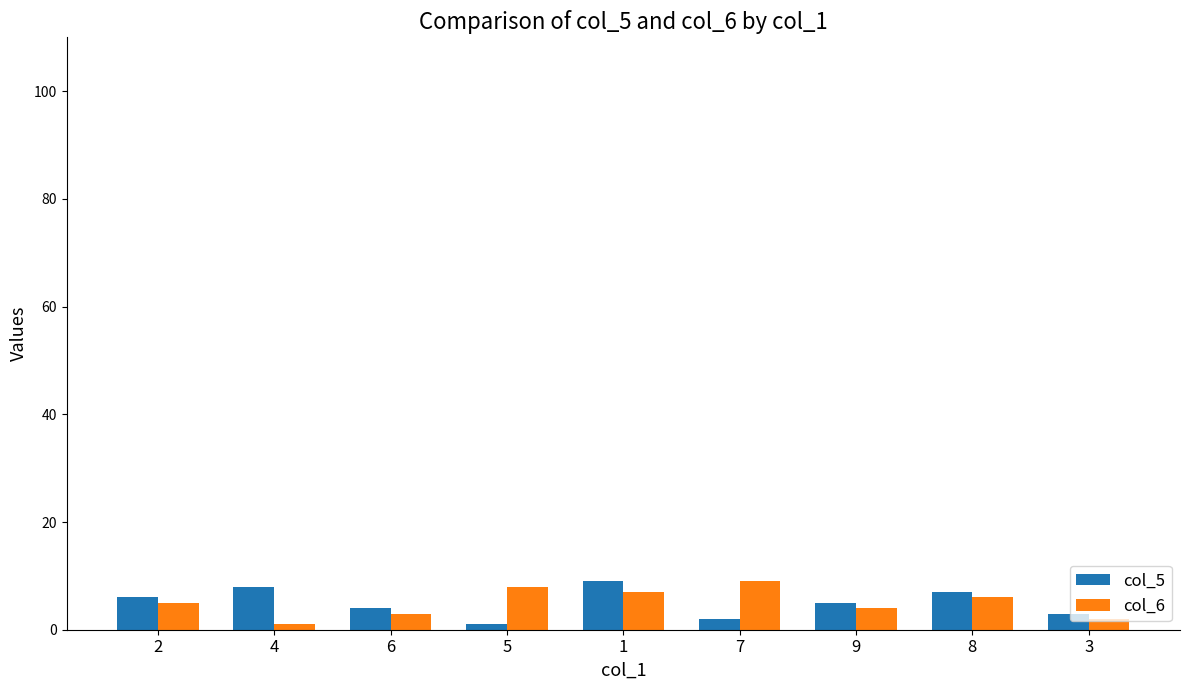

What is the minimum value shown in the chart?

1